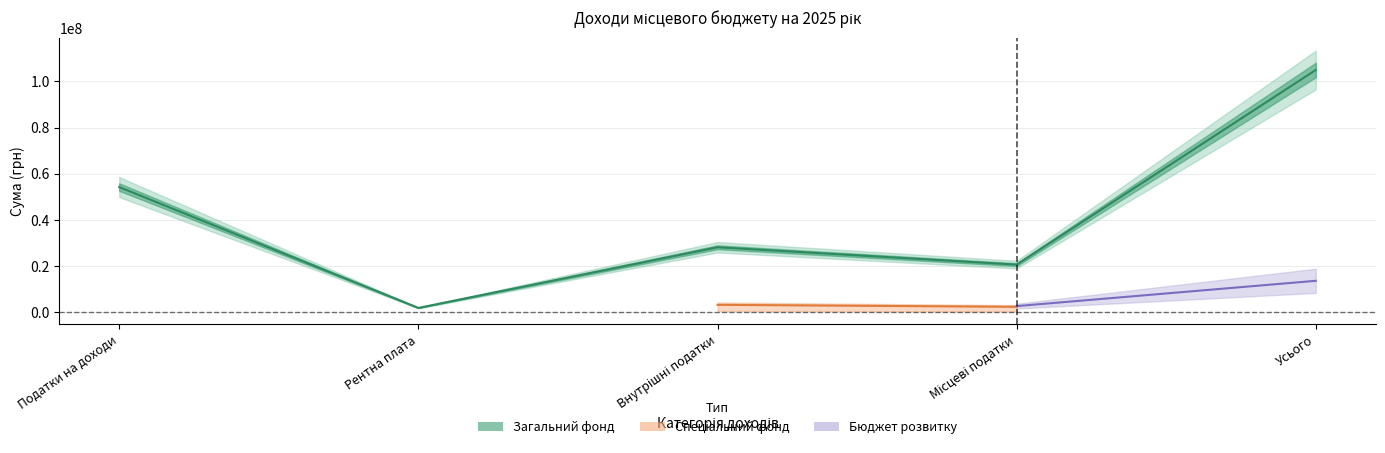

True or false: Спеціальний фонд and Загальний фонд cross at least once.

False